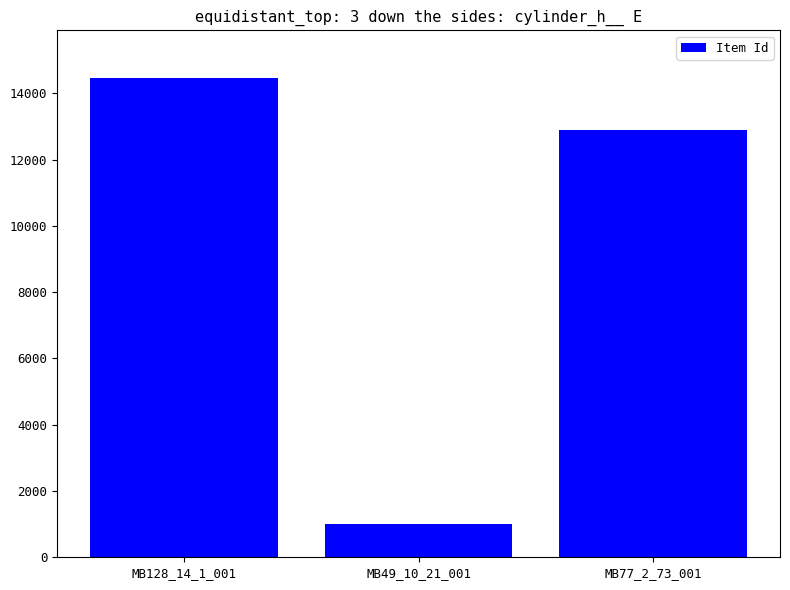

Are the bars horizontal?

No